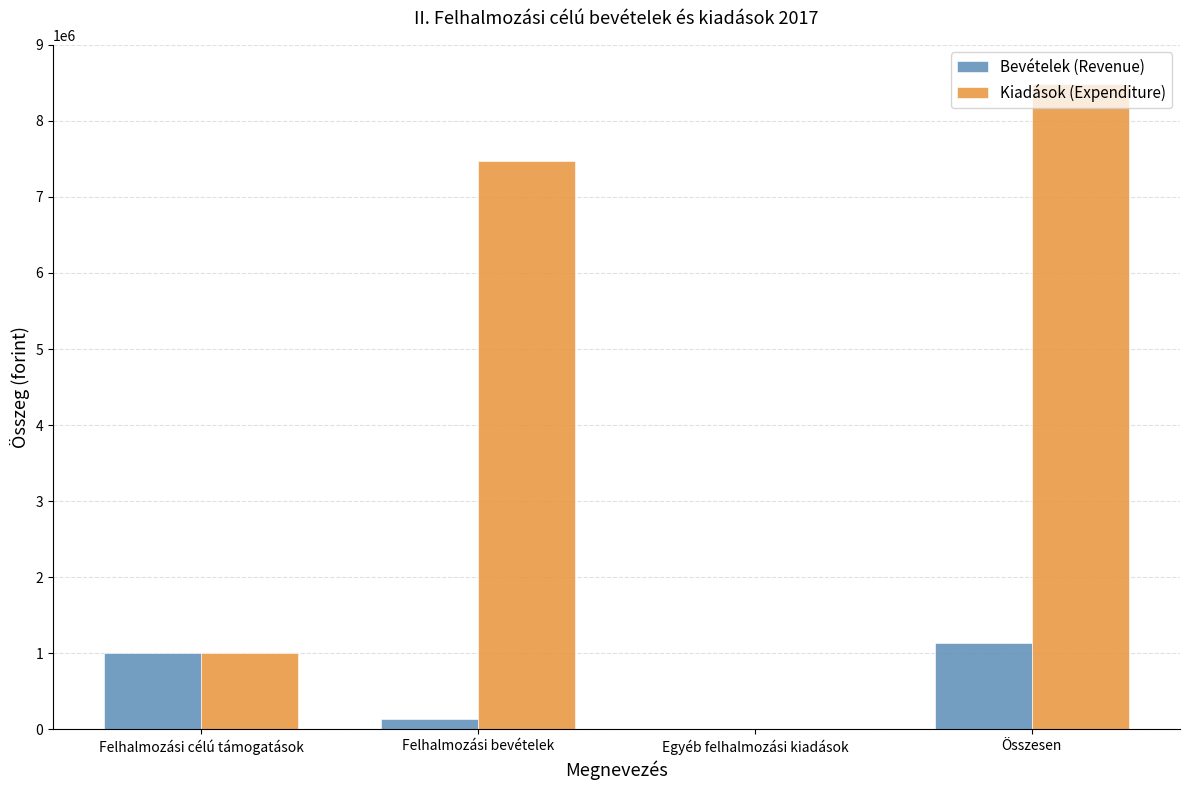

Reading right to left, extract all data points from this chart.

Bevételek (Revenue): Összesen=1140000	Egyéb felhalmozási kiadások=0	Felhalmozási bevételek=140000	Felhalmozási célú támogatások=1000000
Kiadások (Expenditure): Összesen=8478985	Egyéb felhalmozási kiadások=0	Felhalmozási bevételek=7479000	Felhalmozási célú támogatások=999985